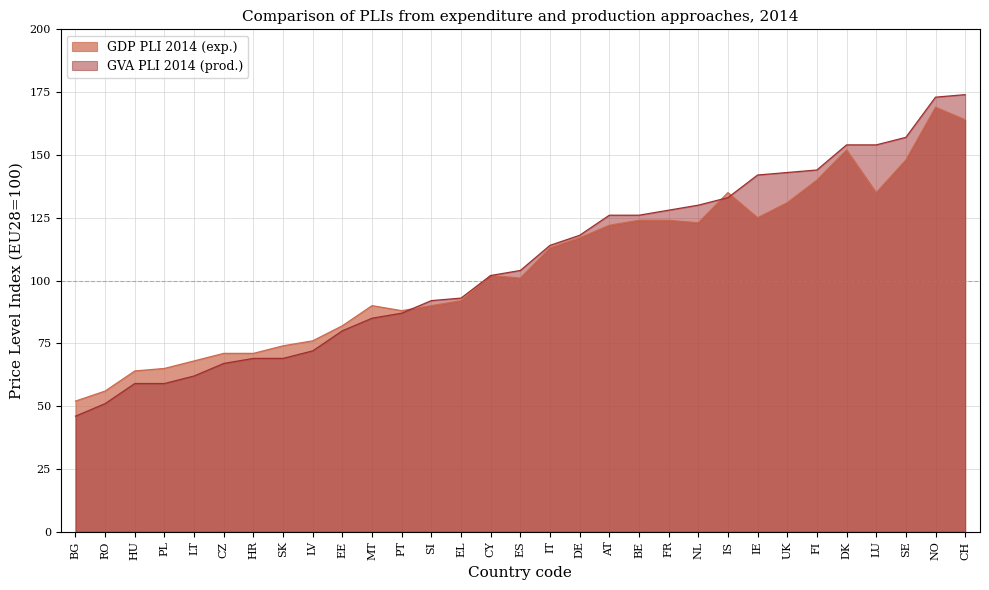

Reading right to left, what are all the values shown in this chart?

GDP PLI 2014 (exp.): 164	169	148	135	152	140	131	125	135	123	124	124	122	117	113	101	102	92	90	88	90	82	76	74	71	71	68	65	64	56	52
GVA PLI 2014 (prod.): 174	173	157	154	154	144	143	142	133	130	128	126	126	118	114	104	102	93	92	87	85	80	72	69	69	67	62	59	59	51	46